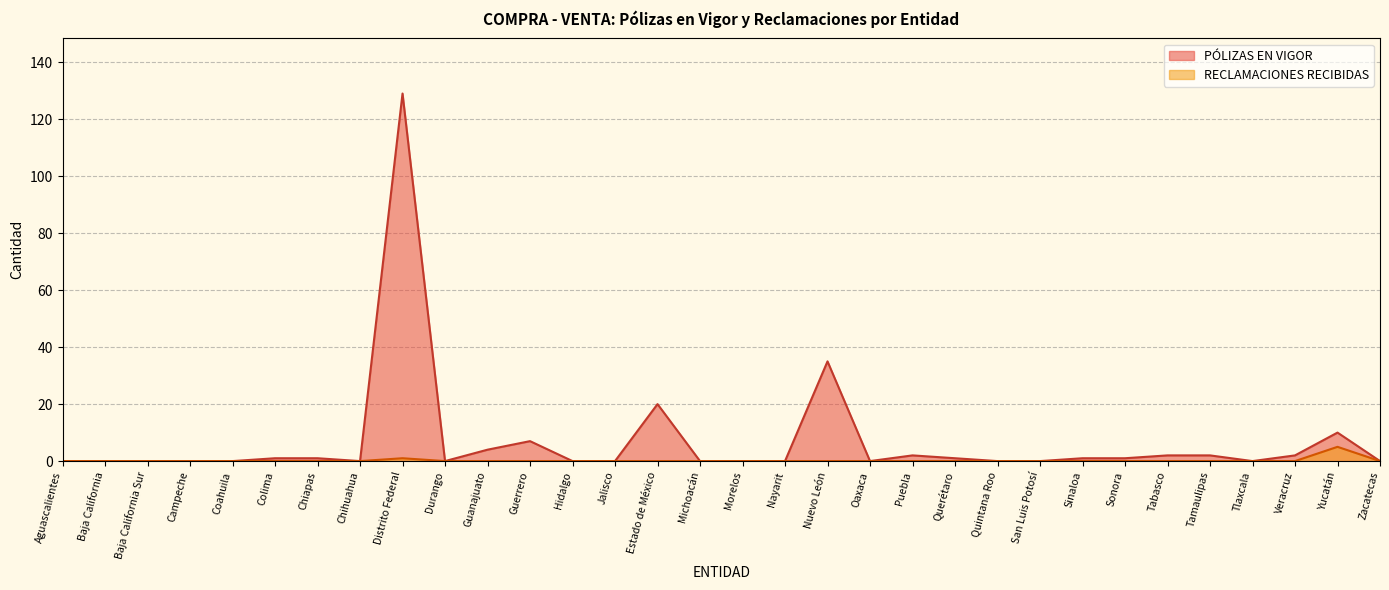

What position from the right is Aguascalientes?

32